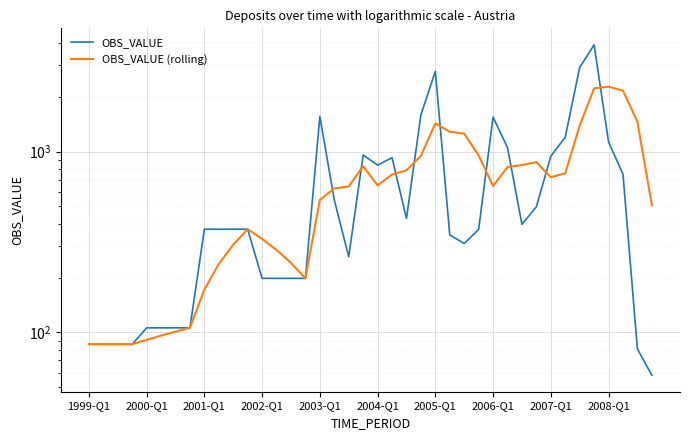

Rank the series at 29 from lowest to highest value.

OBS_VALUE (rolling), OBS_VALUE